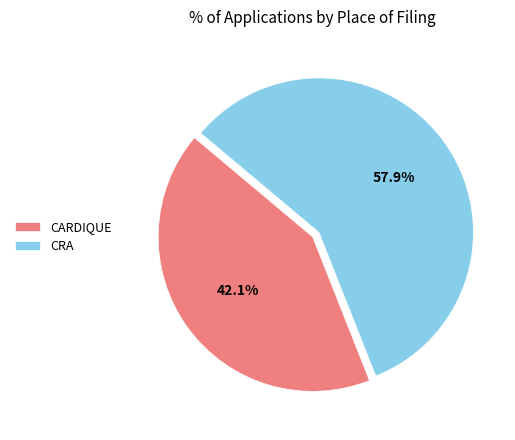

Between CRA and CARDIQUE, which is larger?

CRA